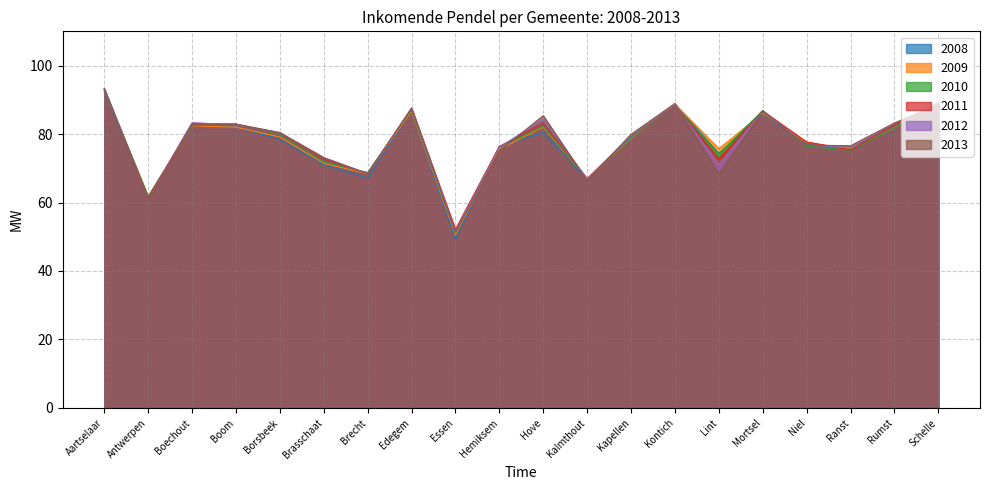

How many lines are shown in the chart?

6